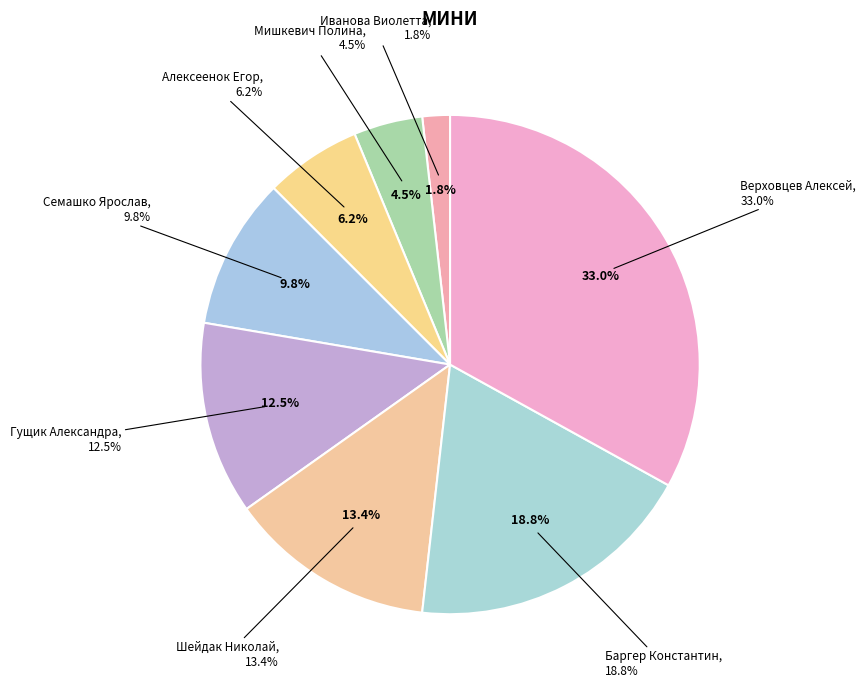

Is there a majority slice in this chart?

No